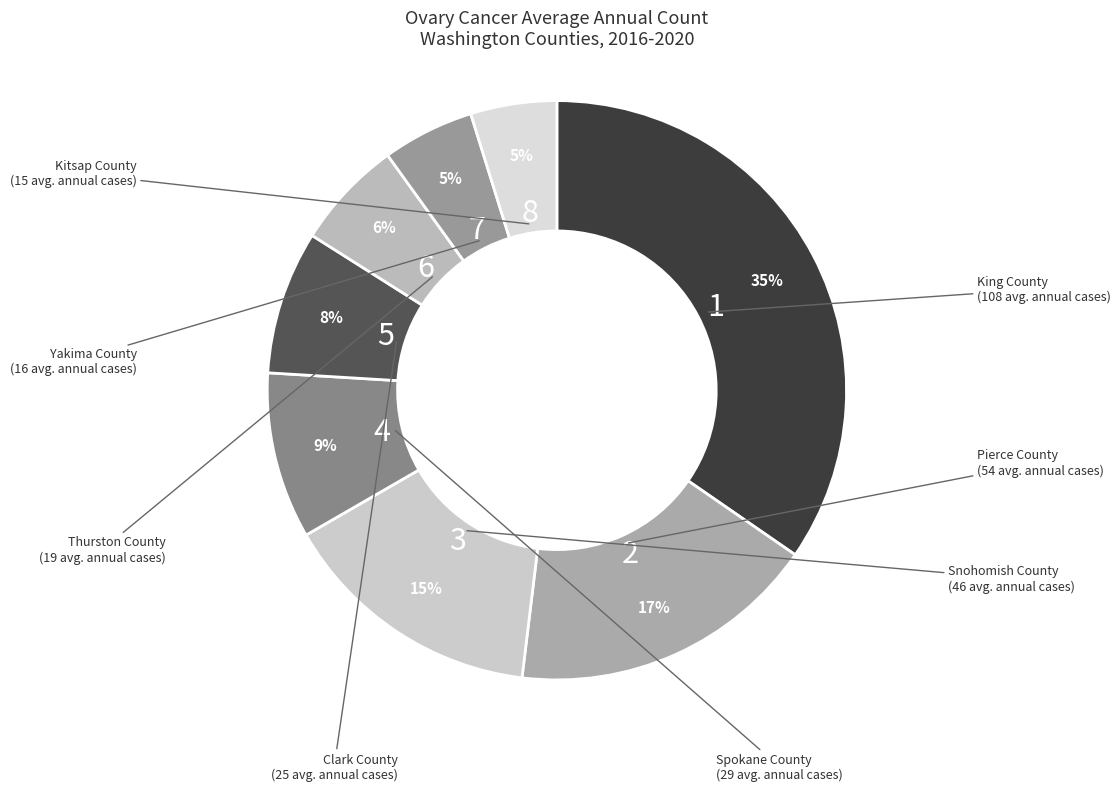

How many slices are in this pie chart?

8